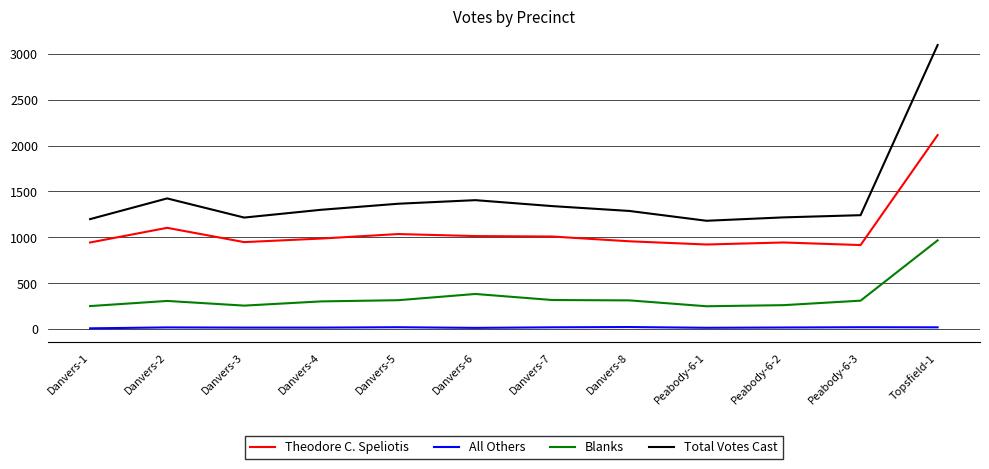

Is it true that Total Votes Cast equals 4814 at Topsfield-1?

False